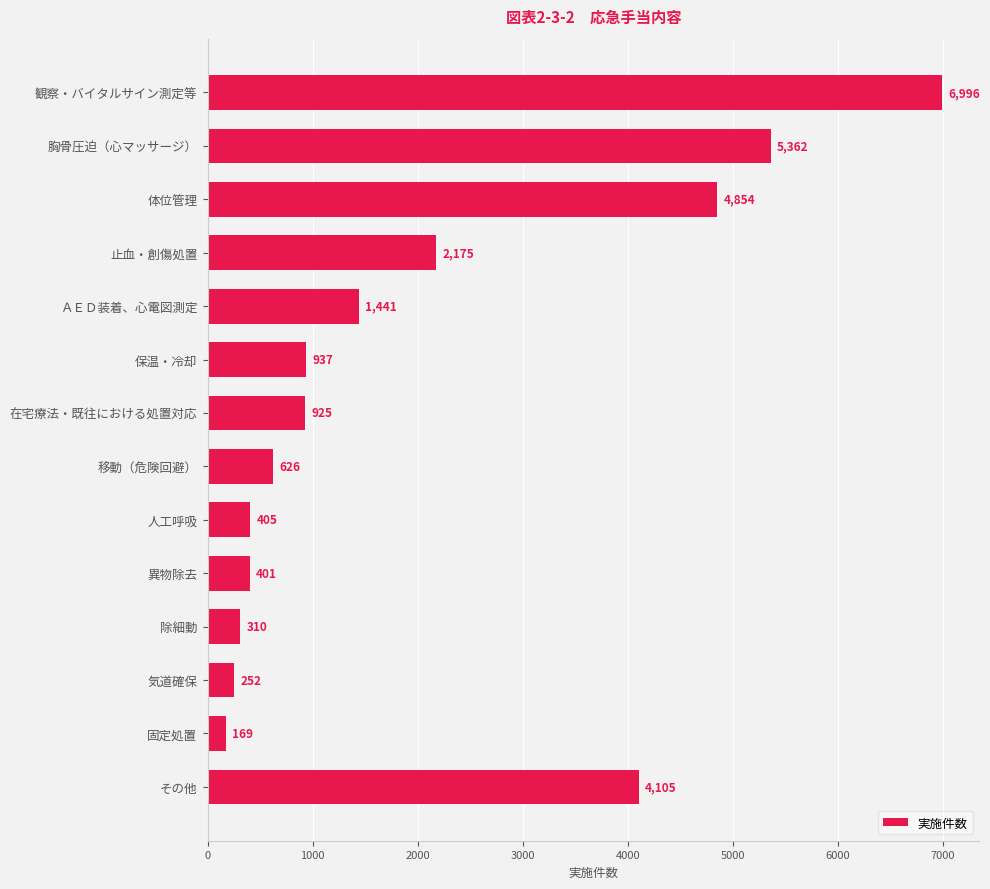

How many categories are shown in the chart?

14